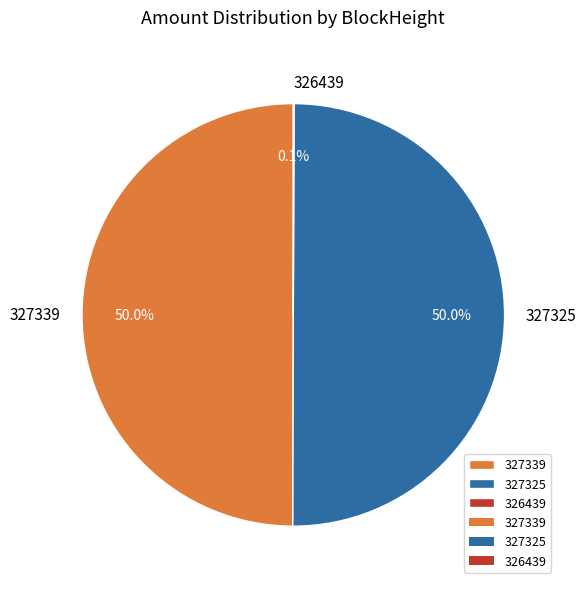

Combined, what portion of the pie is 327339 and 327325?

99.9%